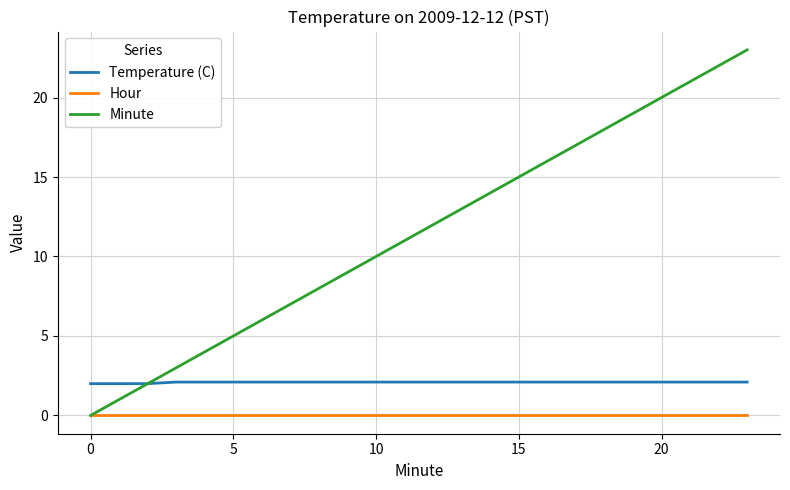

How many lines are shown in the chart?

3